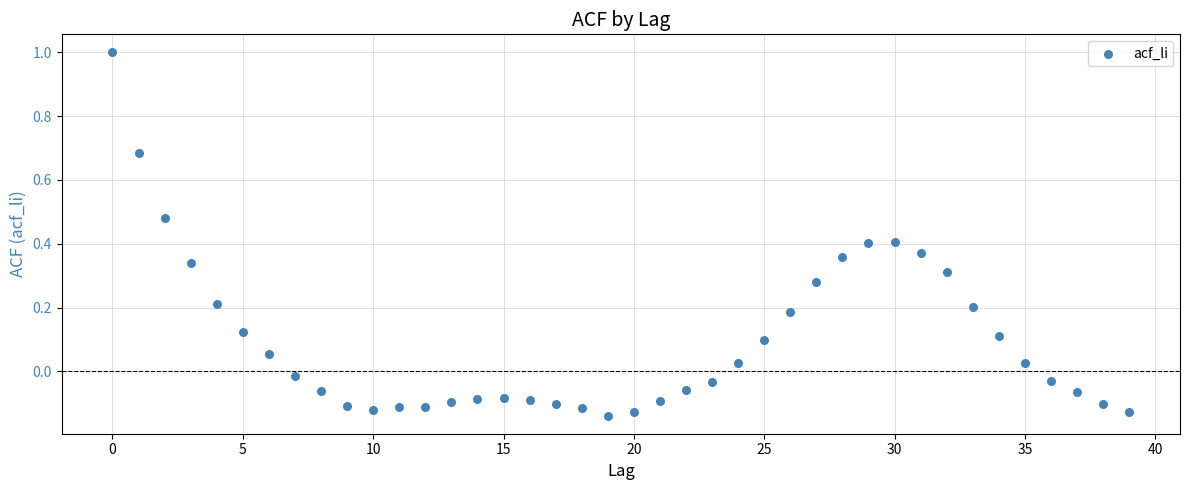

What is the range of Y values (max minus min)?

1.1